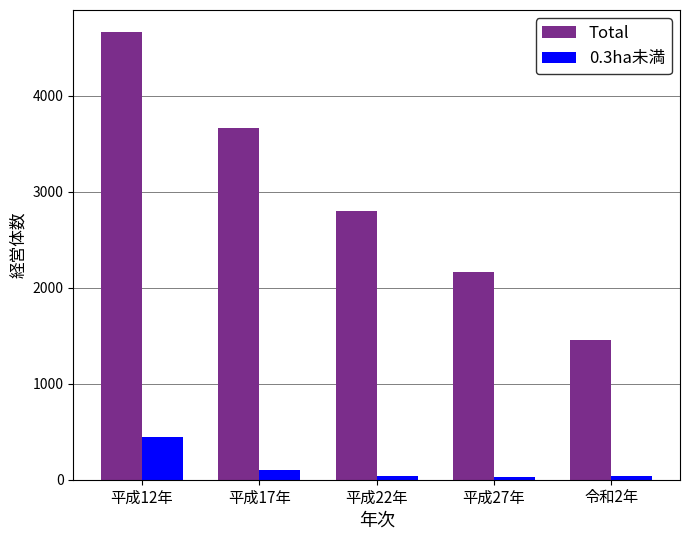

What is the sum of all Total values?

14742